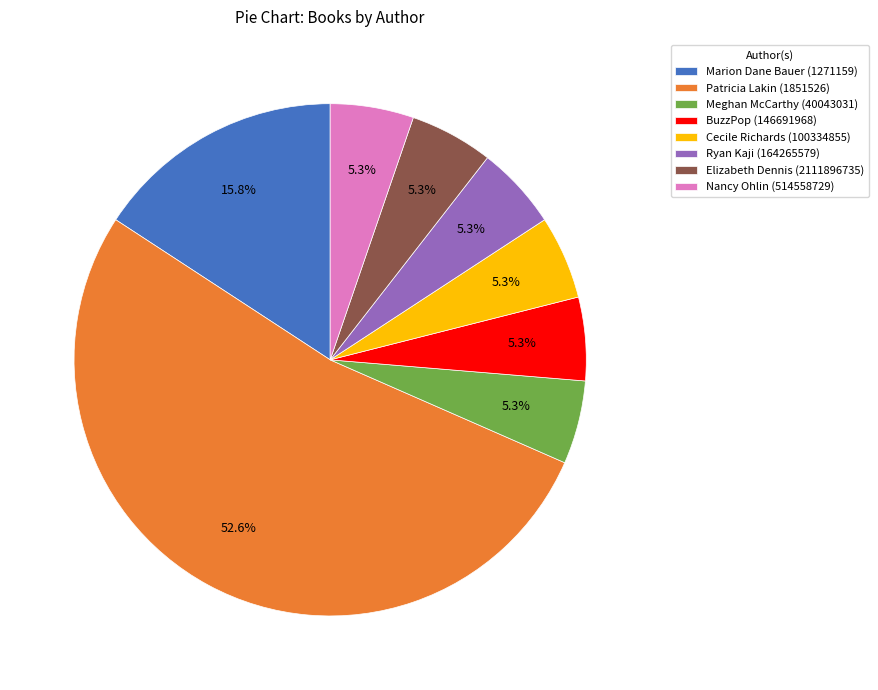

True or false: Patricia Lakin (1851526) accounts for 62% of the total.

False